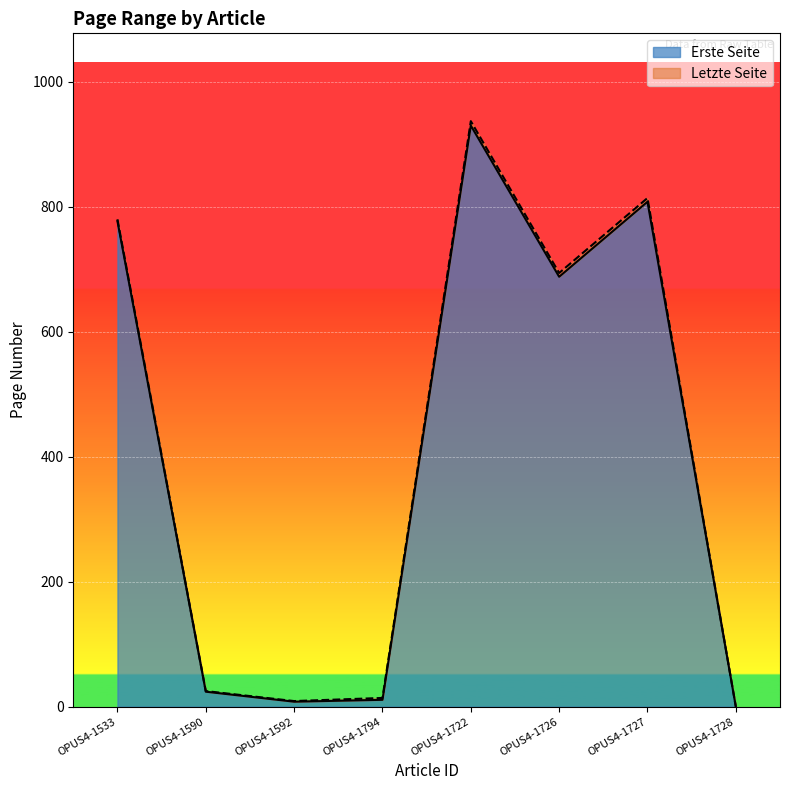

What are all the series names shown in the legend?

Erste Seite, Letzte Seite